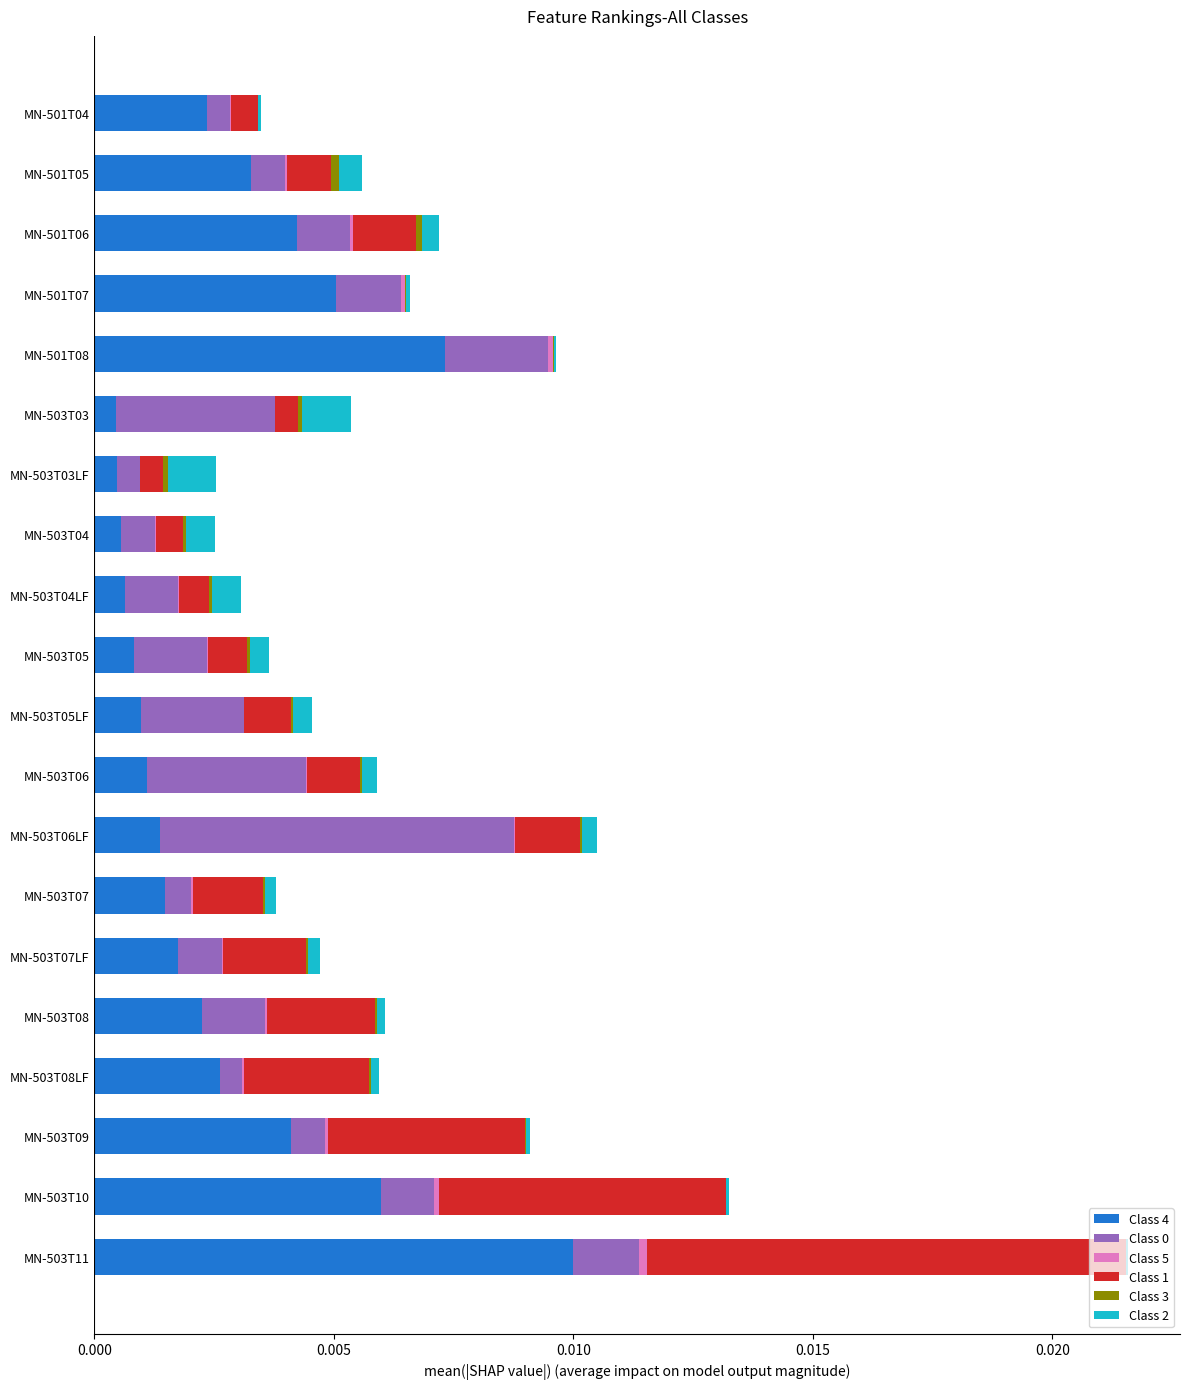

At which category is the sum across all series the highest?

MN-503T11